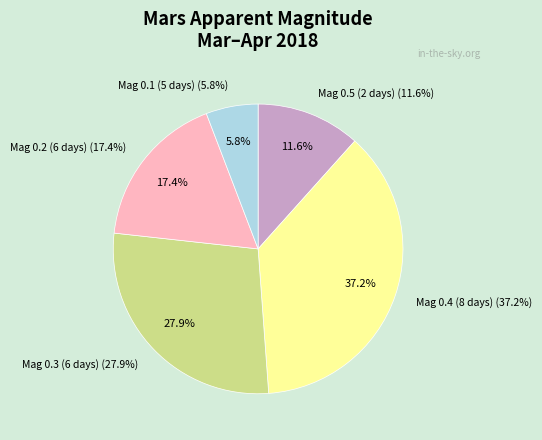

Does 15 represent more than half of the total?

No